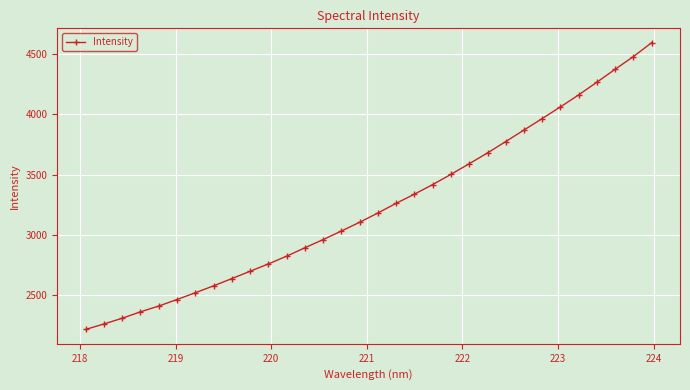

What is the difference between the second highest and second lowest values?

2222.8